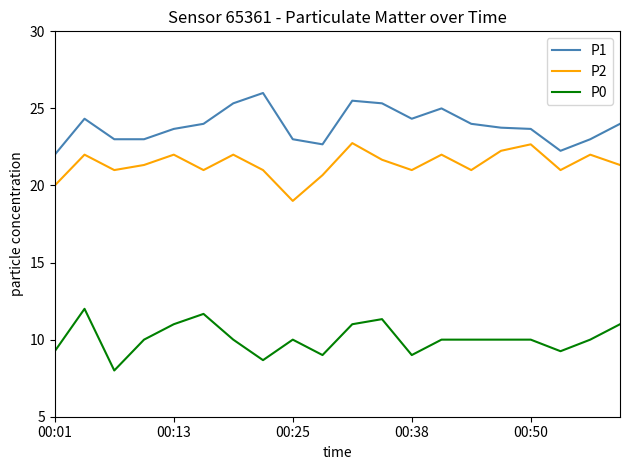

True or false: P0 and P1 cross at least once.

False